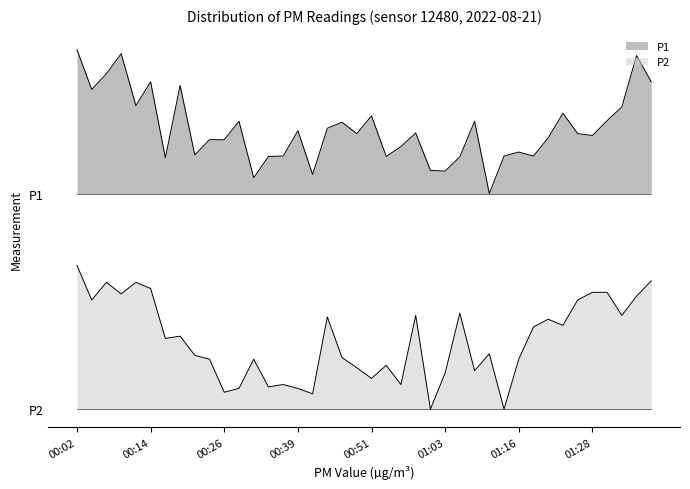

At which category is the sum across all series the highest?

00:02